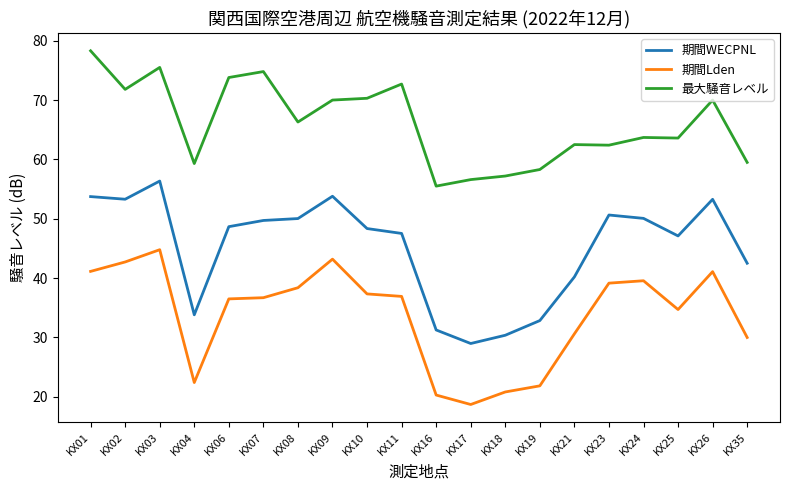

True or false: 最大騒音レベル and 期間Lden intersect in this chart.

False